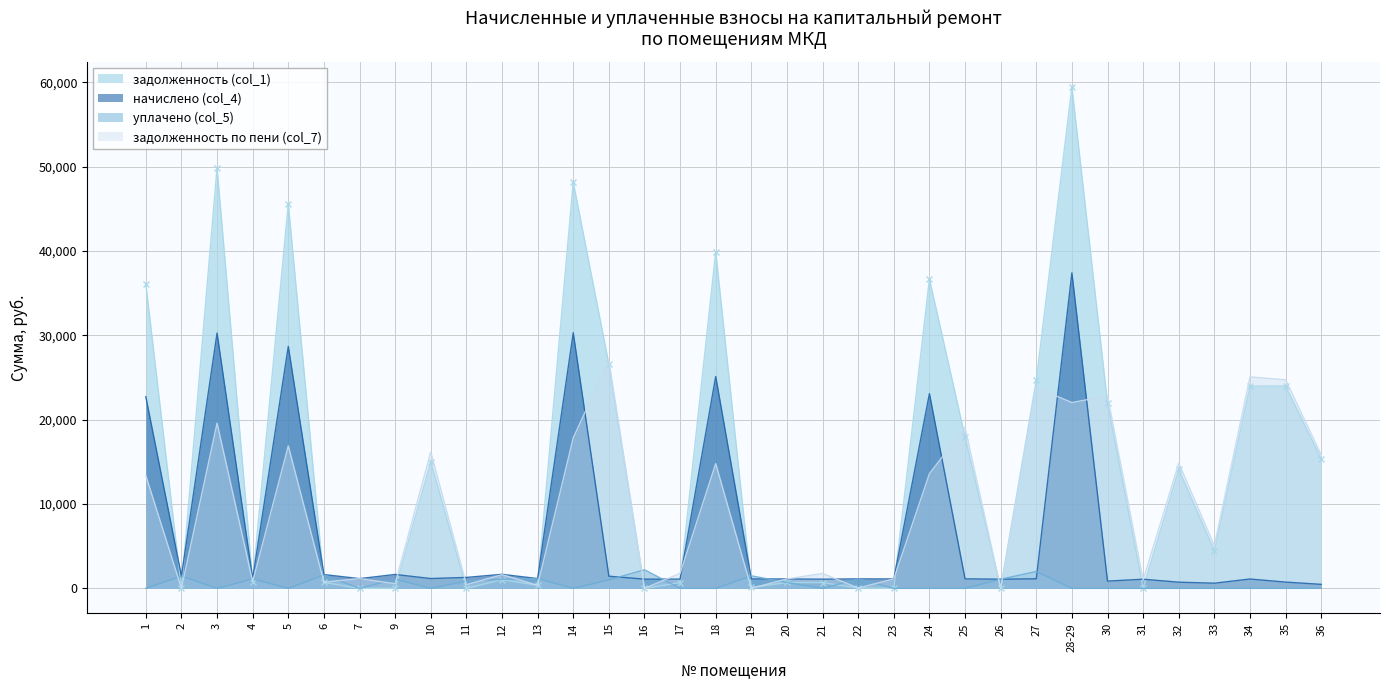

How many positive values does the задолженность (col_1) series have?

28